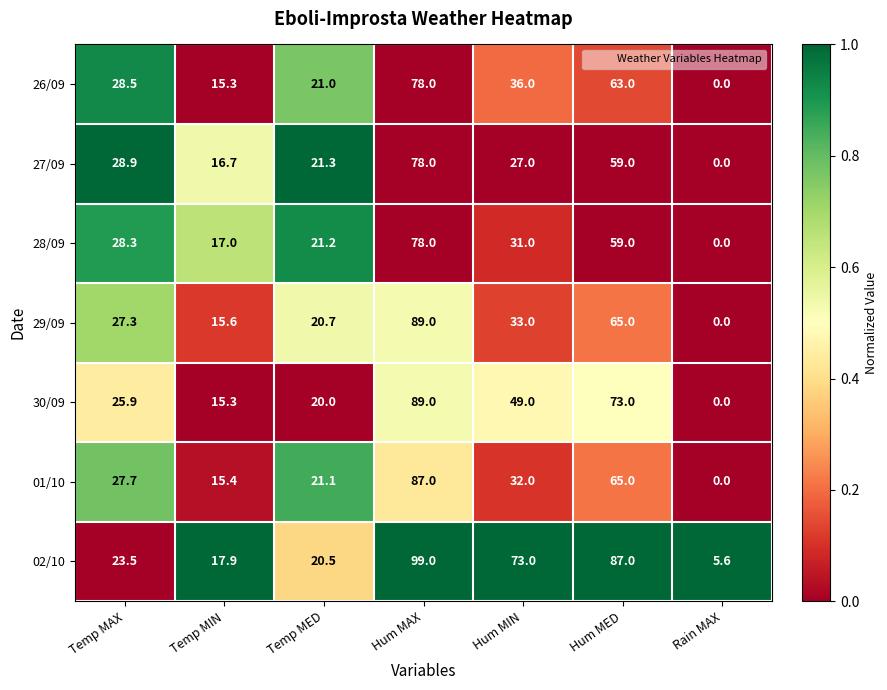

At which category is the sum across all series the highest?

Hum MAX